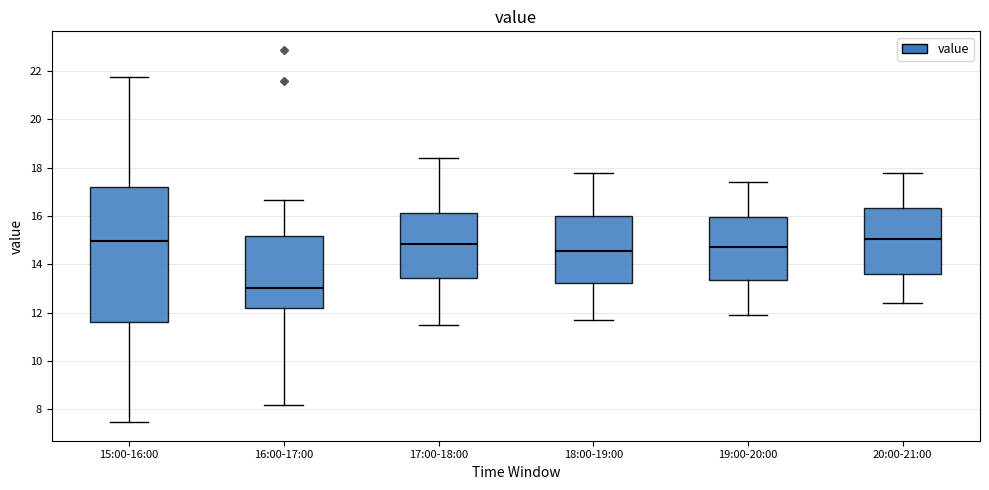

Reading left to right, transcribe this box plot: for each box, give where its median line is, the range the box spans, and where its two whiskers end, as read against the y-axis. The values are not printed on the chart, so give them approximately, as read against the axis.

15:00-16:00: median 15.0, box 11.6 to 17.2, whiskers 7.4 to 21.8
16:00-17:00: median 13.0, box 12.2 to 15.2, whiskers 8.2 to 16.6
17:00-18:00: median 14.8, box 13.4 to 16.2, whiskers 11.6 to 18.4
18:00-19:00: median 14.6, box 13.2 to 16.0, whiskers 11.8 to 17.8
19:00-20:00: median 14.8, box 13.4 to 16.0, whiskers 12.0 to 17.4
20:00-21:00: median 15.0, box 13.6 to 16.4, whiskers 12.4 to 17.8